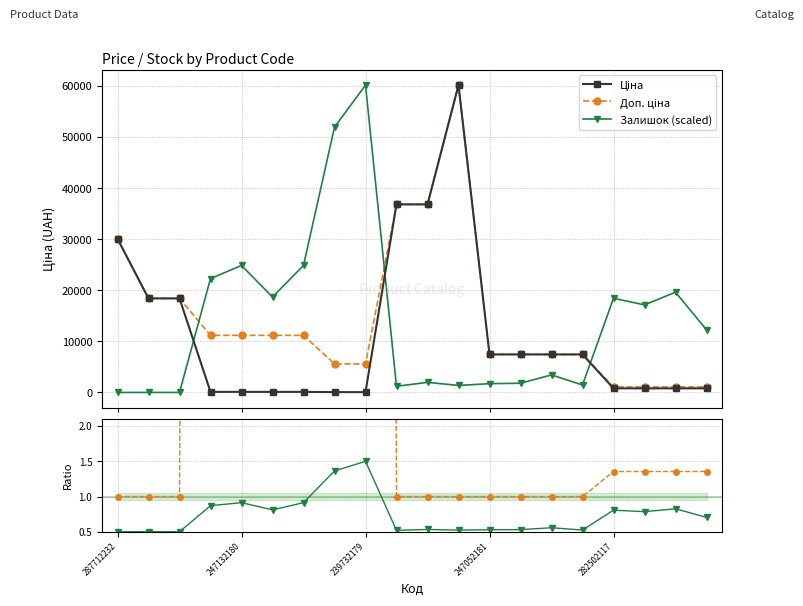

How many values in the Залишок (scaled) series are below 12264?

10